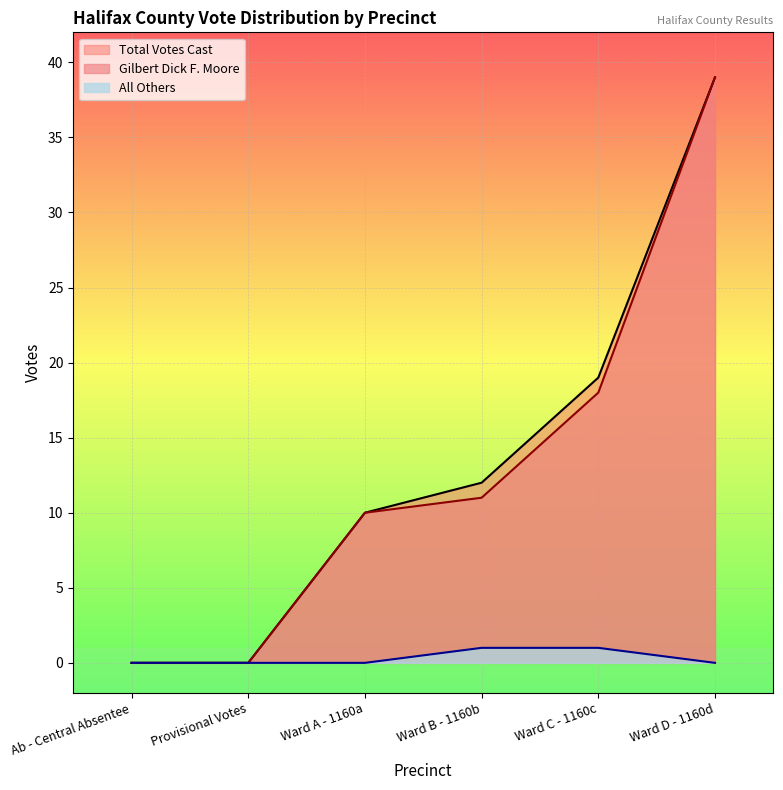

Reading right to left, extract all data points from this chart.

Gilbert Dick F. Moore: 39	18	11	10	0	0
All Others: 0	1	1	0	0	0
Total Votes Cast: 39	19	12	10	0	0